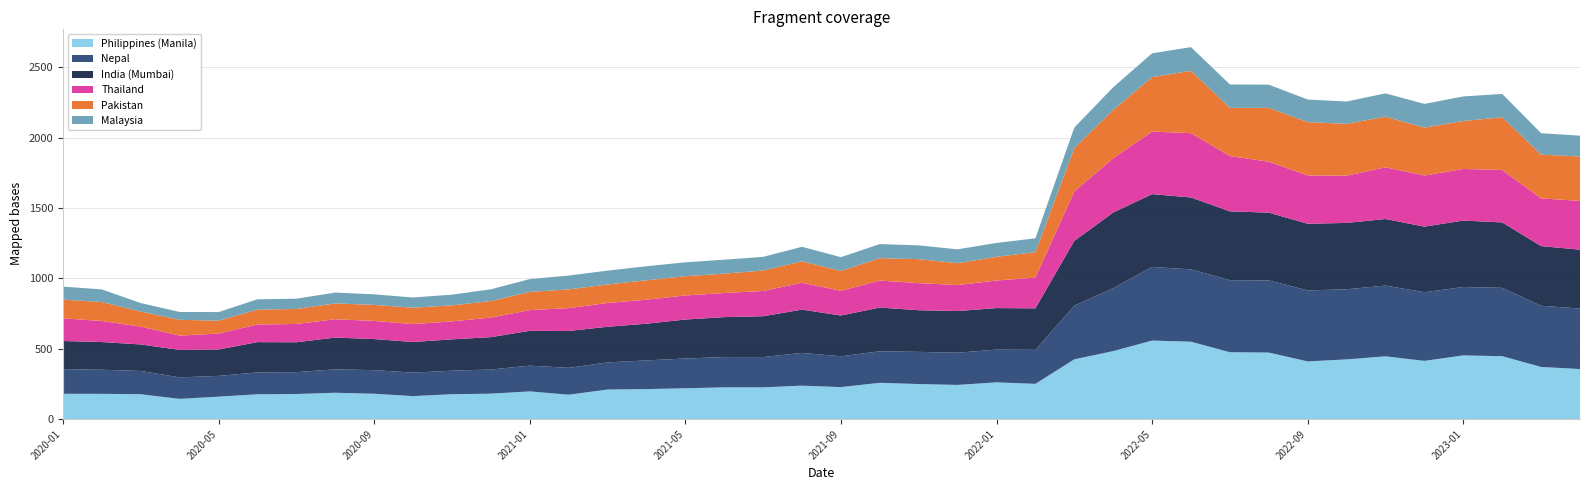

Reading left to right, list all the values displayed in this chart.

India (Mumbai): 199.6	196.8	188.3	195.1	187.7	215.1	212.3	225.8	220.7	217.8	222.7	230.1	247.3	261.8	253.1	260.8	276.8	284.0	290.2	307.6	289.7	310.8	296.1	296.2	294.8	294.5	460.3	537.7	517.3	510.9	489.3	481.5	474.0	471.4	473.0	466.3	471.9	465.0	423.9	418.4
Pakistan: 133.5	134.5	107.3	112.4	91.6	105.6	106.5	112.9	113.7	116.4	114.0	117.5	129.3	133.3	131.5	138.0	136.9	137.4	145.7	151.8	141.4	159.2	170.6	155.5	168.5	181.2	307.9	343.5	387.1	442.7	342.5	382.9	379.2	368.5	359.4	340.0	340.5	374.9	310.9	315.8
Nepal: 175.5	171.4	165.3	152.9	147.6	155.5	155.4	166.5	168.0	166.8	167.0	171.6	183.0	191.1	192.8	203.8	211.7	215.1	215.3	232.9	219.1	224.0	228.7	228.9	232.9	242.0	381.5	447.0	523.4	513.9	511.7	512.9	504.4	498.3	502.7	487.9	486.0	485.7	434.7	429.9
Thailand: 160.8	149.8	126.6	101.7	113.0	125.2	130.2	130.0	129.2	127.1	127.7	139.0	147.4	162.2	169.3	170.8	171.0	171.4	179.4	191.0	175.3	191.9	192.4	184.4	196.1	218.2	351.4	385.9	444.5	457.1	393.2	361.8	343.0	335.7	367.5	363.3	367.1	372.6	339.3	346.4
Malaysia: 92.4	89.7	60.3	55.7	61.3	73.5	72.9	76.9	75.0	72.7	75.9	83.4	91.1	98.4	98.2	99.7	98.8	99.2	96.8	103.6	97.9	99.9	97.8	98.5	98.5	98.2	145.8	160.8	169.0	168.5	166.2	164.7	160.4	158.5	165.9	168.7	174.8	165.6	152.2	147.9
Philippines (Manila): 179.8	179.5	176.9	143.7	159.5	176.4	178.3	187.2	180.1	163.4	177.0	180.7	196.9	173.4	210.2	213.3	219.0	225.7	225.5	237.7	227.3	258.0	249.1	242.9	261.2	250.6	424.8	483.2	558.1	550.0	475.3	472.8	410.0	424.4	446.2	413.8	452.7	447.1	370.6	355.7